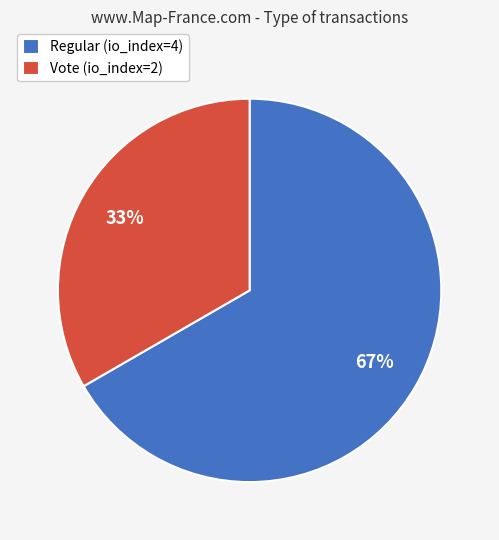

To the nearest percent, what portion does Vote represent?

33%